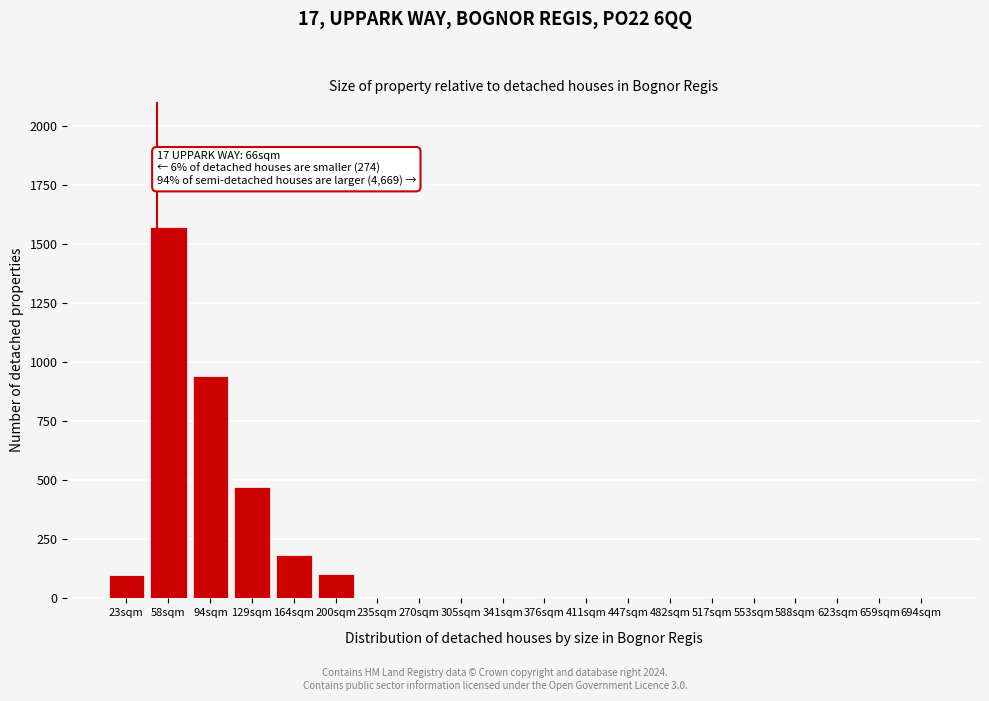

What is the sum of the values at 411sqm and 164sqm?

185